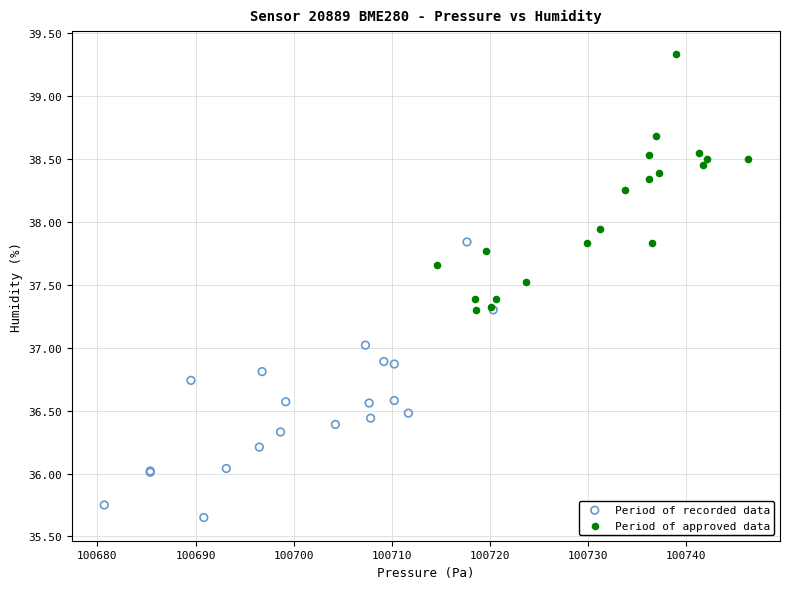

Which series reaches the maximum Y coordinate?

Period of approved data